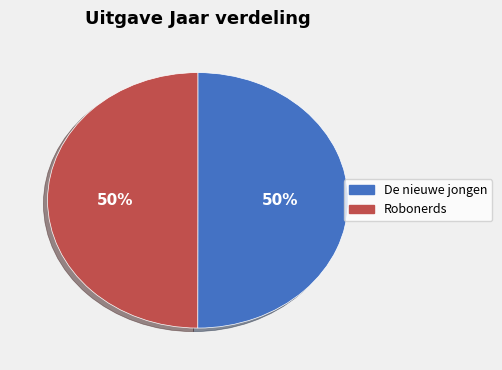

What is the ratio of the value at Robonerds to the value at De nieuwe jongen?

1.0